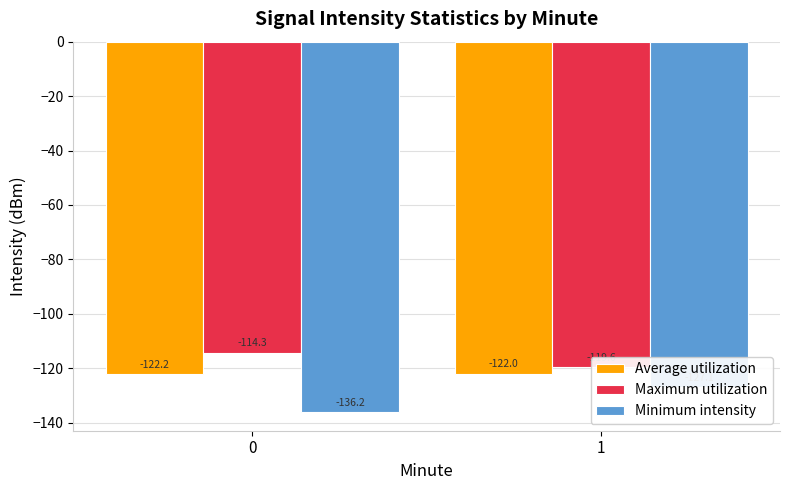

Reading left to right, list all the values displayed in this chart.

Average utilization: -122.2	-122.0
Maximum utilization: -114.3	-119.6
Minimum intensity: -136.2	-127.1